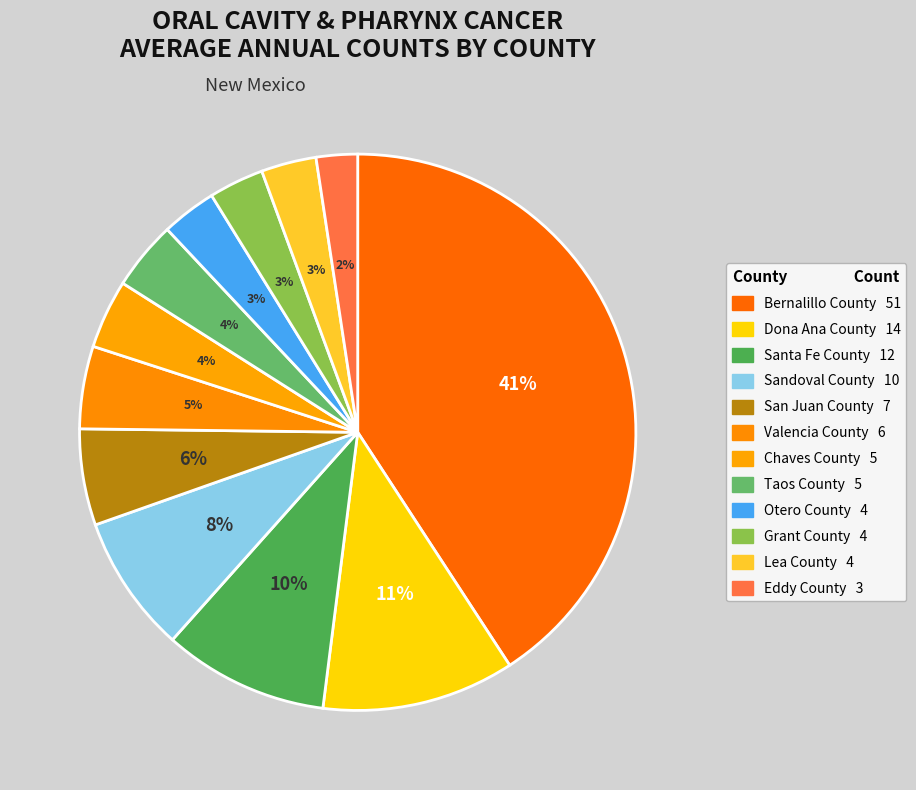

What portion of the pie excludes Bernalillo County?

59.2%